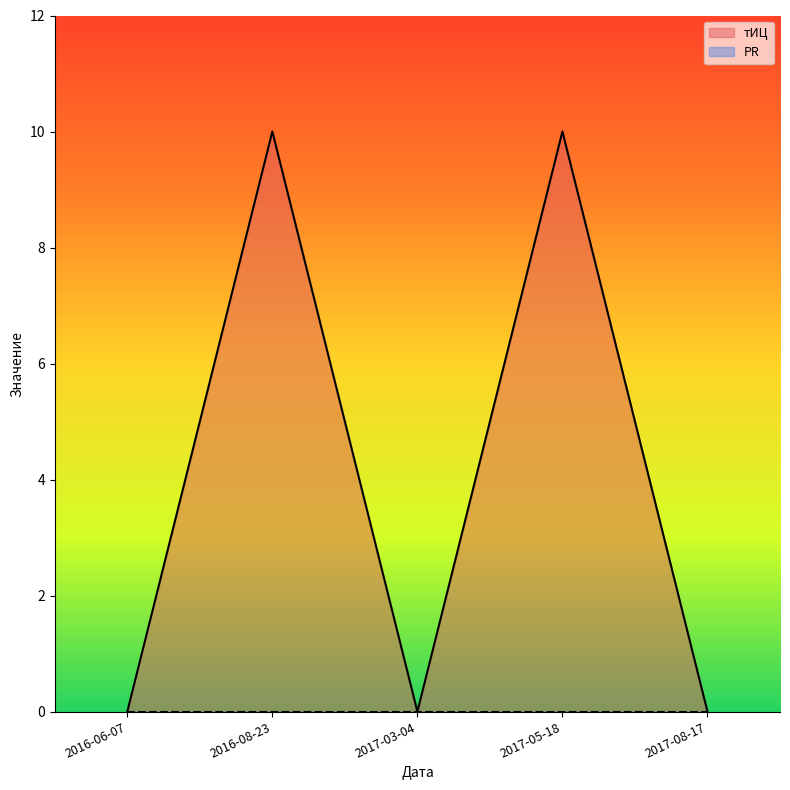

How many values exceed 0?

2